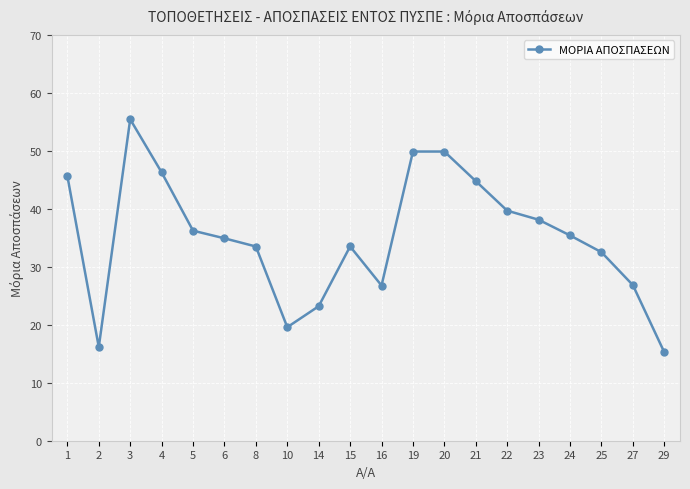

Where is the first local minimum?

2